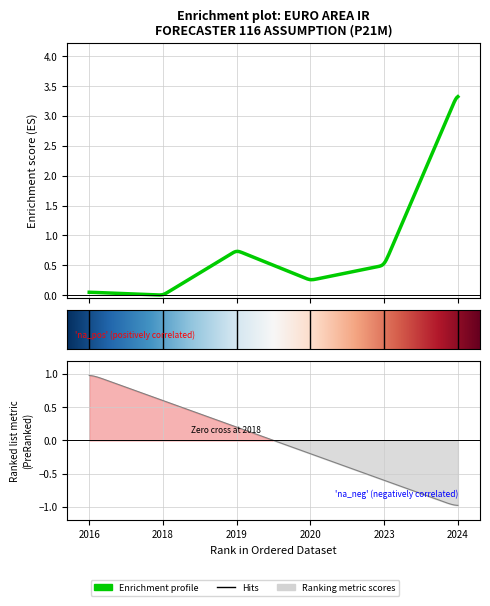

What is the sum of all values?

4.9